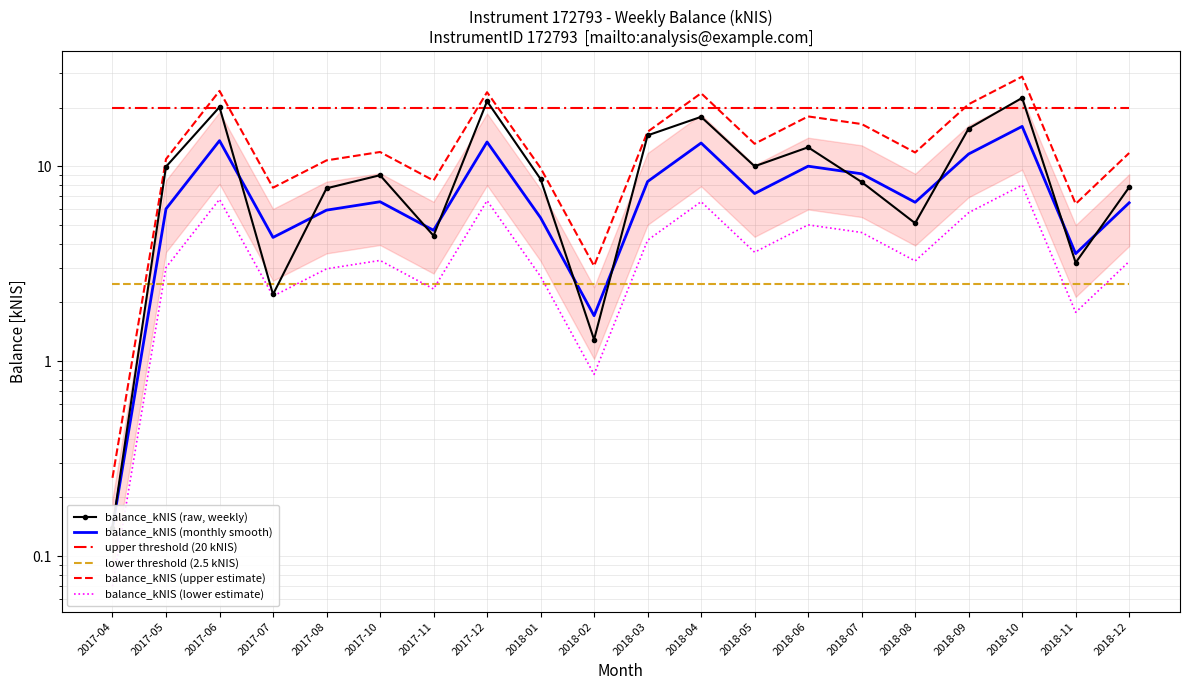

What is the sum of all upper threshold (20 kNIS) values?

400.0